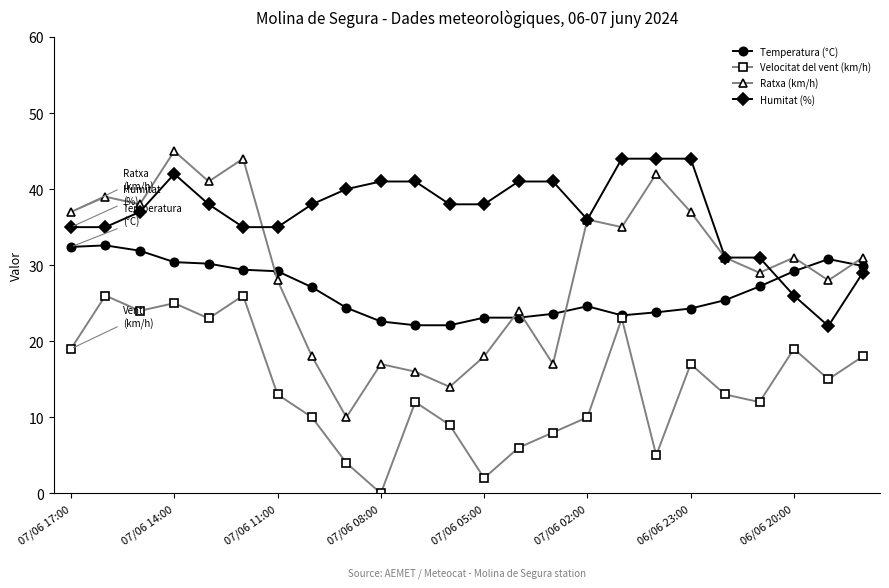

Which series has the widest spread of values?

Ratxa (km/h)